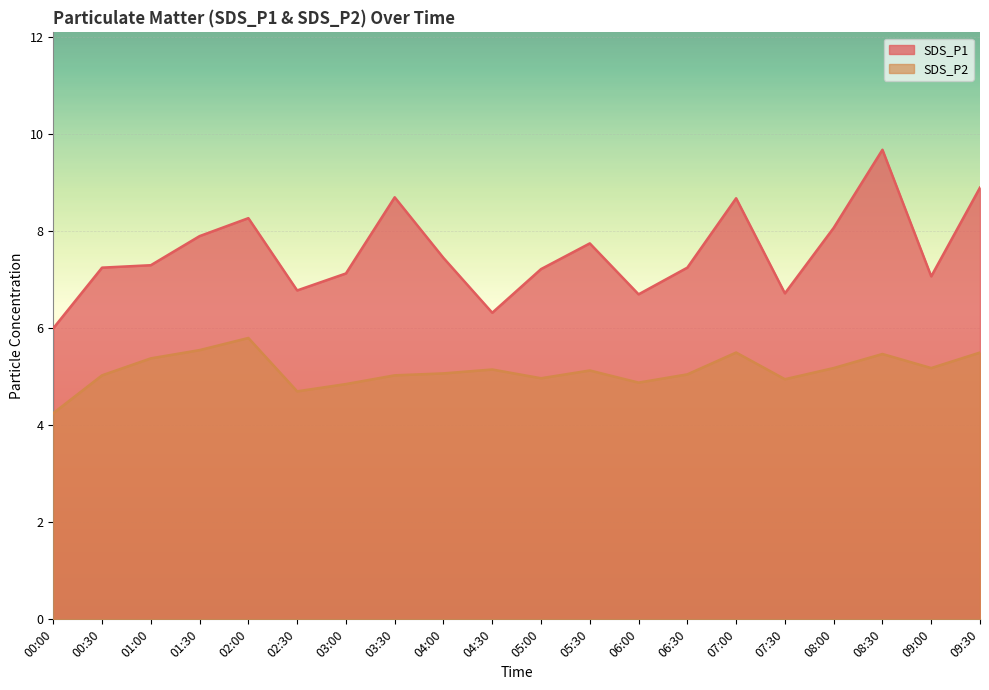

The value of SDS_P2 at 01:00 is 5.4. True or false?

True